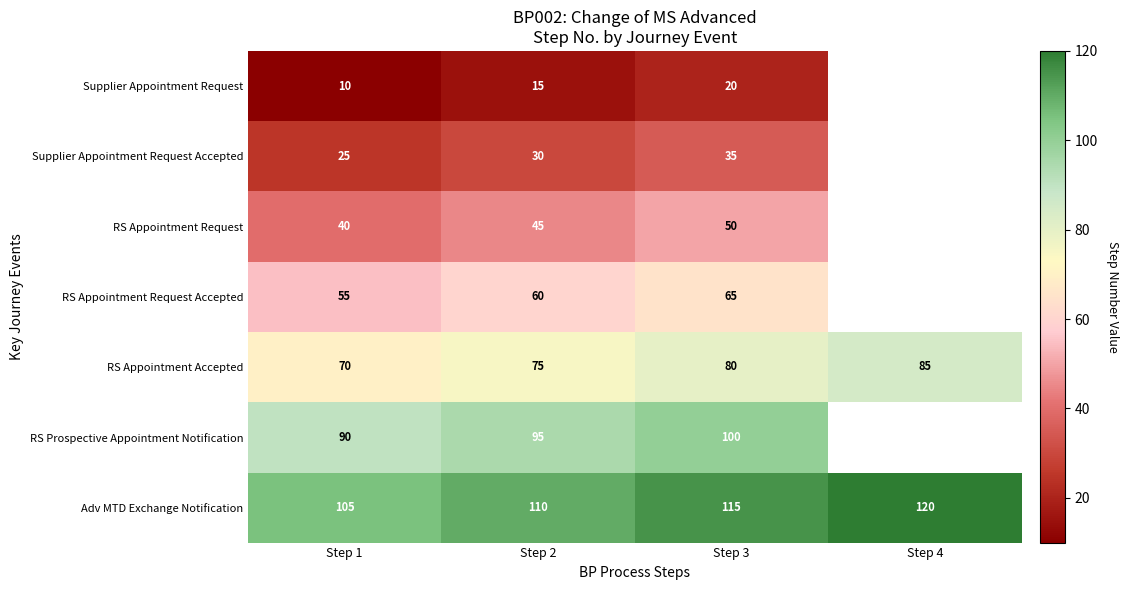

Which has a higher value, Step 4 or Step 2?

Step 2